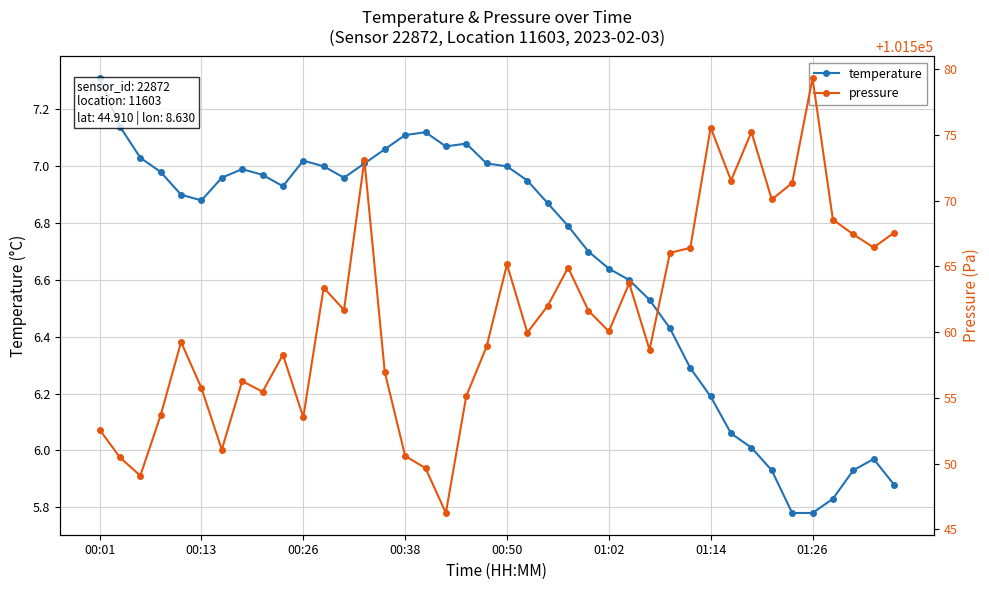

At how many categories does at least one series exceed 55989?

40